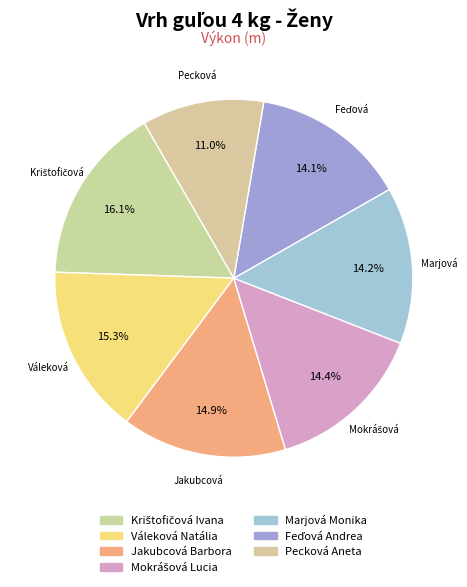

To the nearest percent, what percentage of the pie is Krištofičová Ivana?

16%